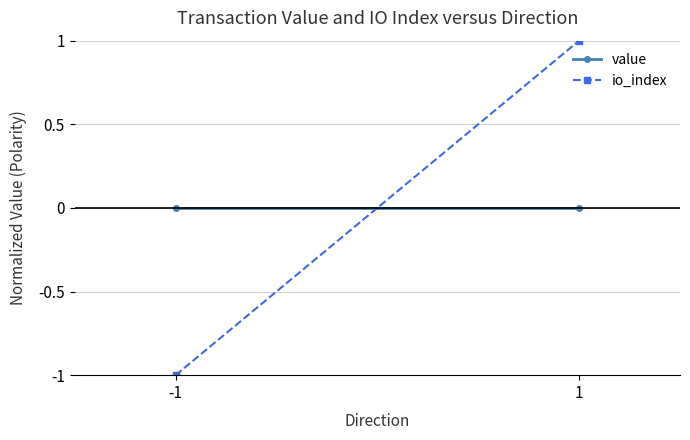

Is the value of value at 1 greater than the value of io_index at -1?

Yes